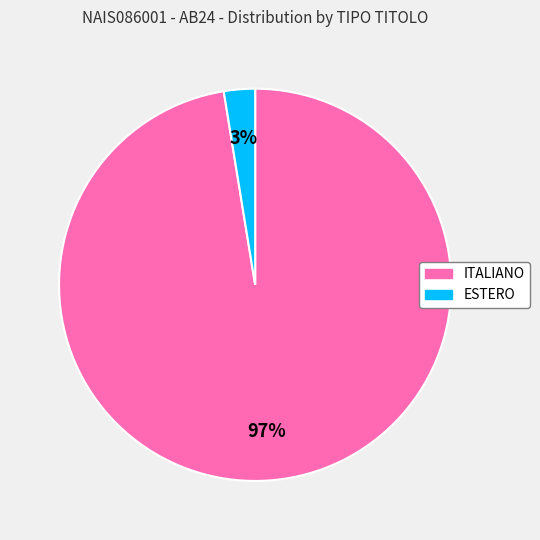

Does any single category account for the majority?

Yes